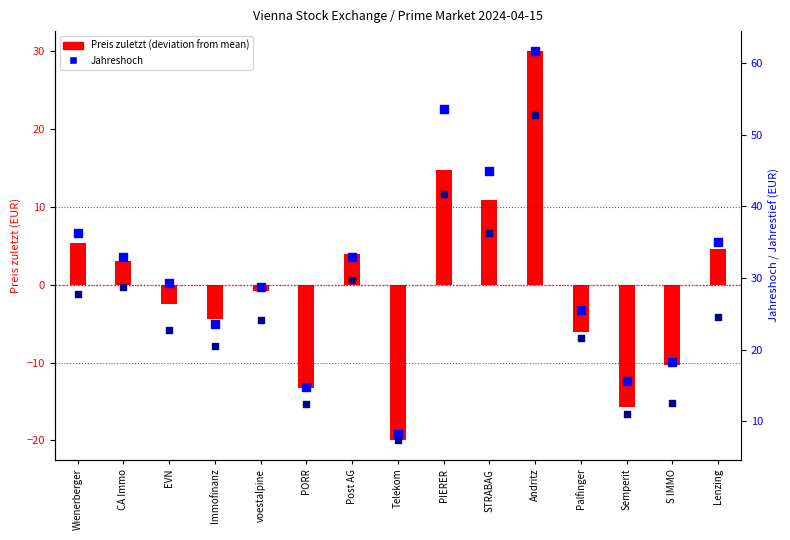

Which series has the largest Y range (max minus min)?

Jahreshoch